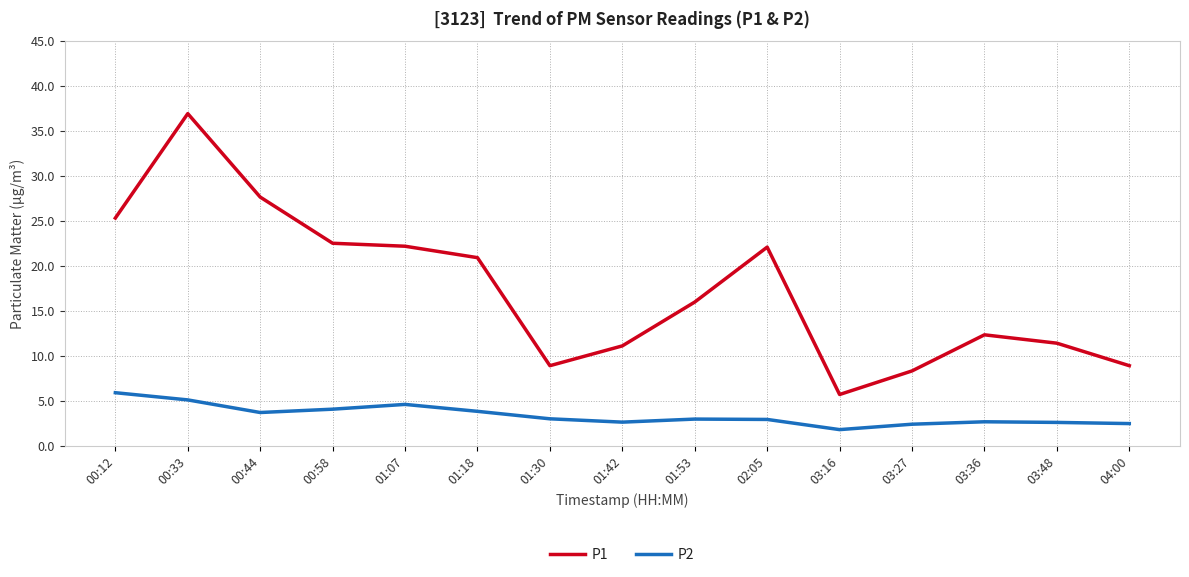

At which label does P2 first exceed 2?

00:12